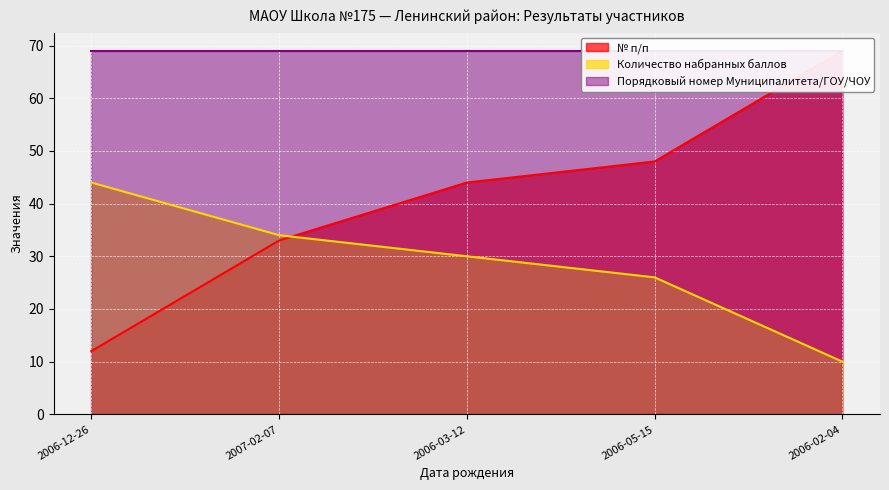

The № п/п series shows 119 at 2006-02-04. True or false?

False